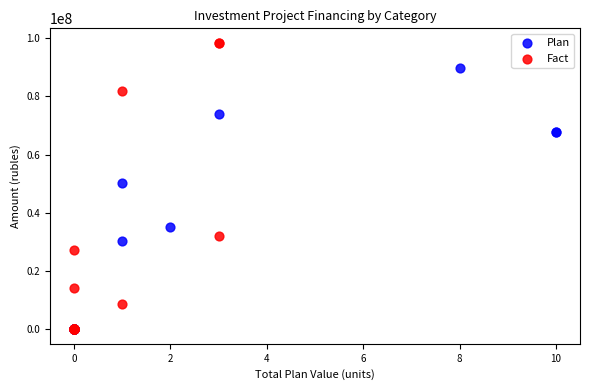

Which series reaches the maximum Y coordinate?

Fact